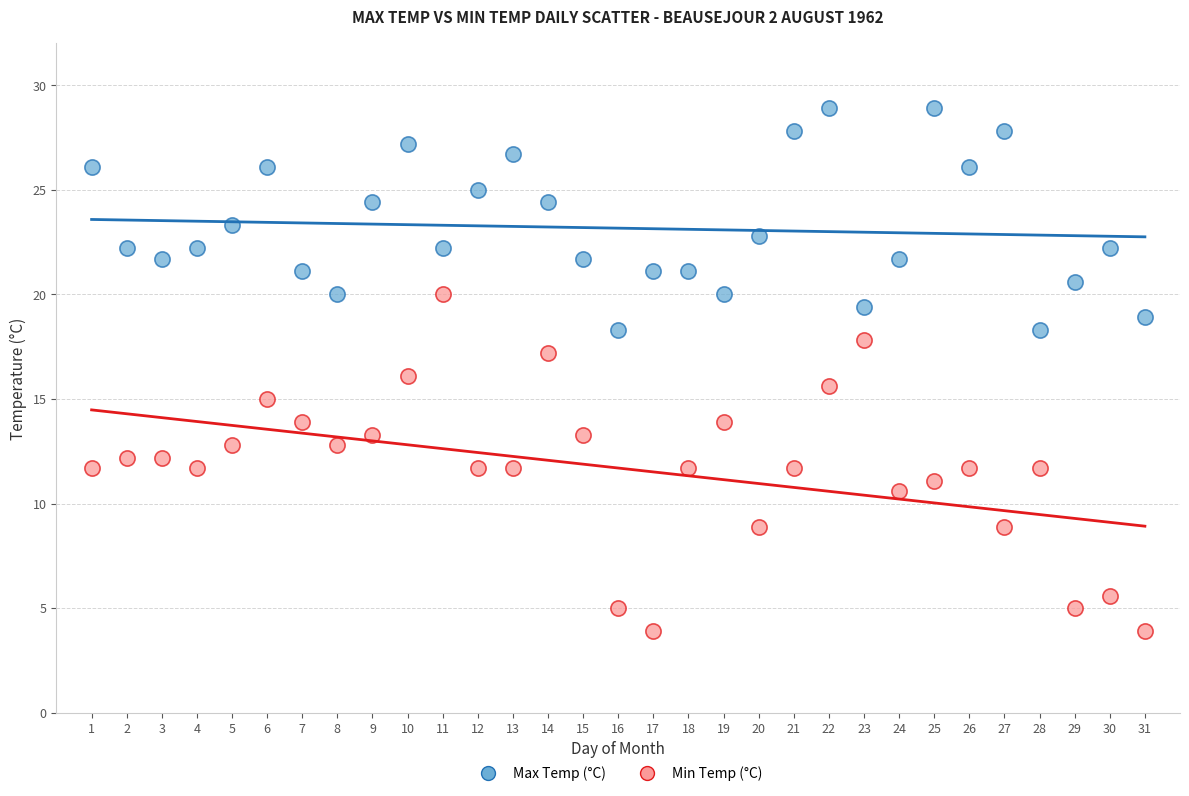

Which series contains the highest Y value?

Max Temp (°C)